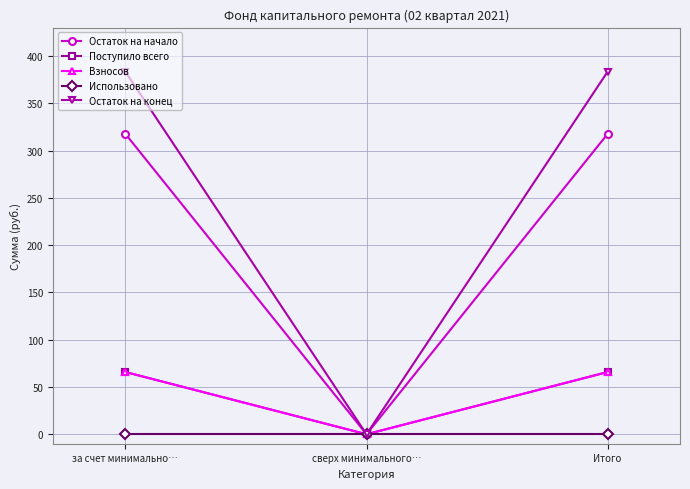

List the labels in order of Поступило всего value, largest first.

за счет минимально…, Итого, сверх минимального…